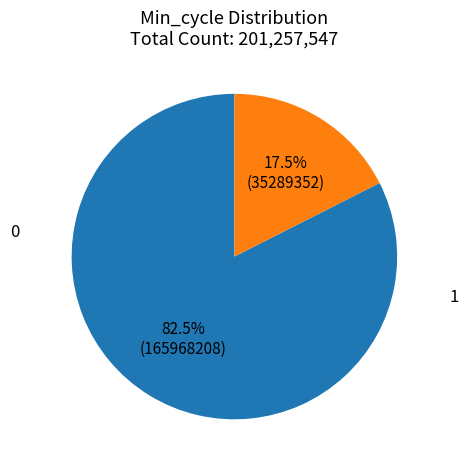

To the nearest percent, what is the average slice percentage?

50%